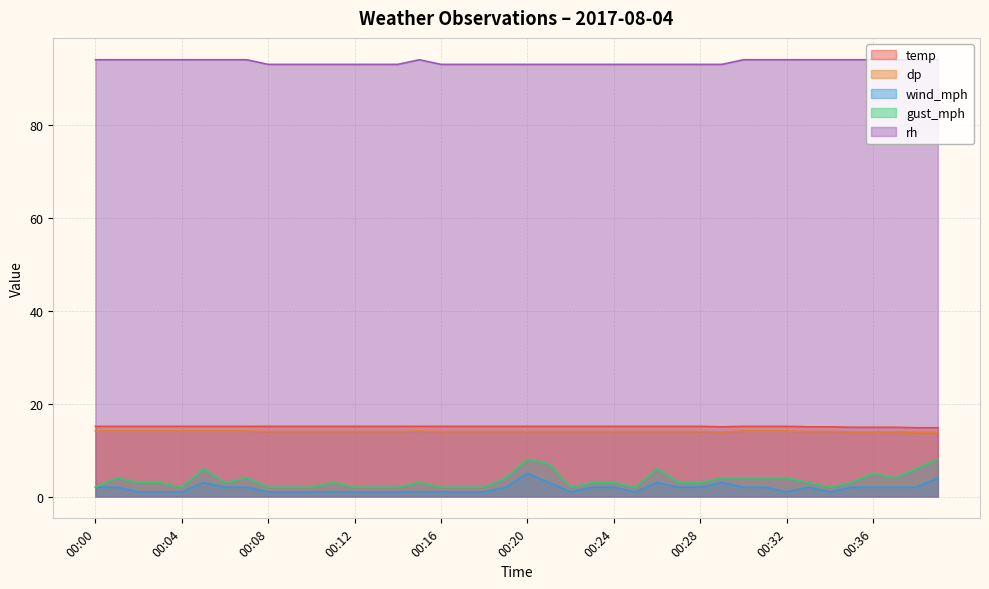

At which category is the sum across all series the highest?

00:20